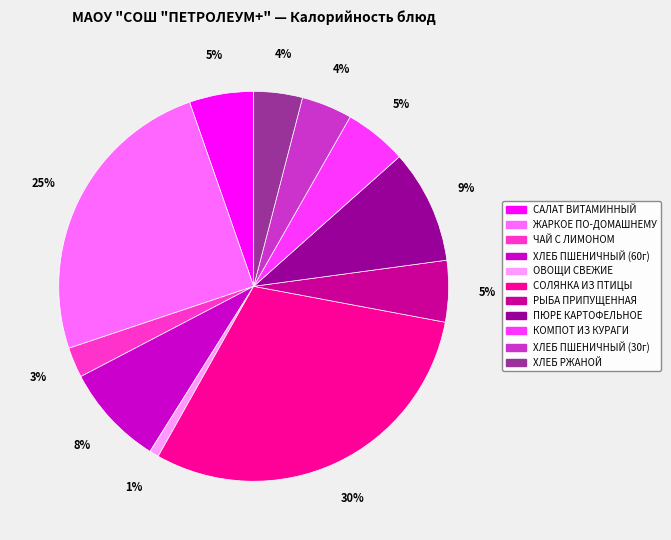

To the nearest percent, what is the difference between the largest and smallest slice percentages?

29%